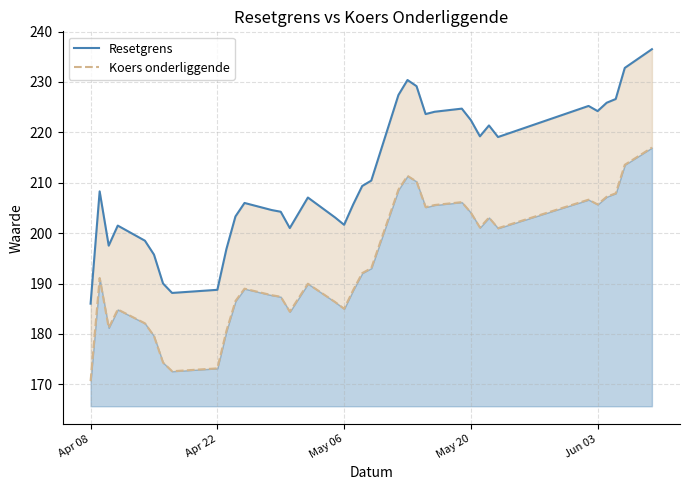

At which category does the chart reach its minimum across all series?

Apr 08